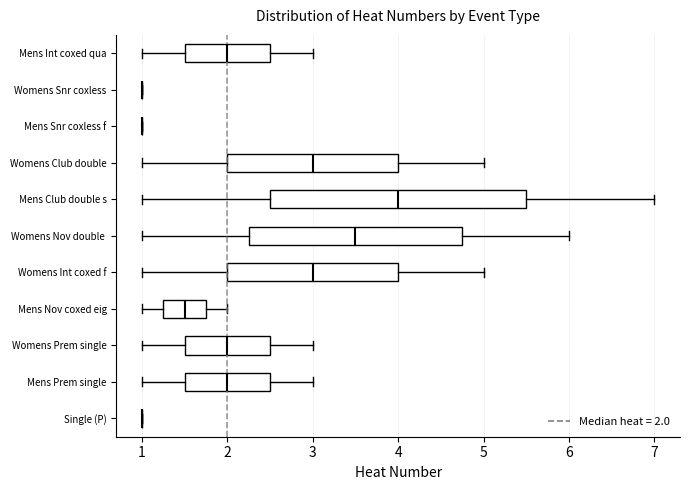

Reading bottom to top, read every box against the x-axis: the position of its median line, the range the box covers, and the ends of its whiskers. The values are not printed on the chart, so give them approximately, as read against the axis.

Single (P): box collapsed to a line at 1.0, whiskers 1.0 to 1.0
Mens Prem single: median 2.0, box 1.5 to 2.5, whiskers 1.0 to 3.0
Womens Prem single: median 2.0, box 1.5 to 2.5, whiskers 1.0 to 3.0
Mens Nov coxed eig: median 1.5, box 1.3 to 1.8, whiskers 1.0 to 2.0
Womens Int coxed f: median 3.0, box 2.0 to 4.0, whiskers 1.0 to 5.0
Womens Nov double: median 3.5, box 2.3 to 4.8, whiskers 1.0 to 6.0
Mens Club double s: median 4.0, box 2.5 to 5.5, whiskers 1.0 to 7.0
Womens Club double: median 3.0, box 2.0 to 4.0, whiskers 1.0 to 5.0
Mens Snr coxless f: box collapsed to a line at 1.0, whiskers 1.0 to 1.0
Womens Snr coxless: box collapsed to a line at 1.0, whiskers 1.0 to 1.0
Mens Int coxed qua: median 2.0, box 1.5 to 2.5, whiskers 1.0 to 3.0